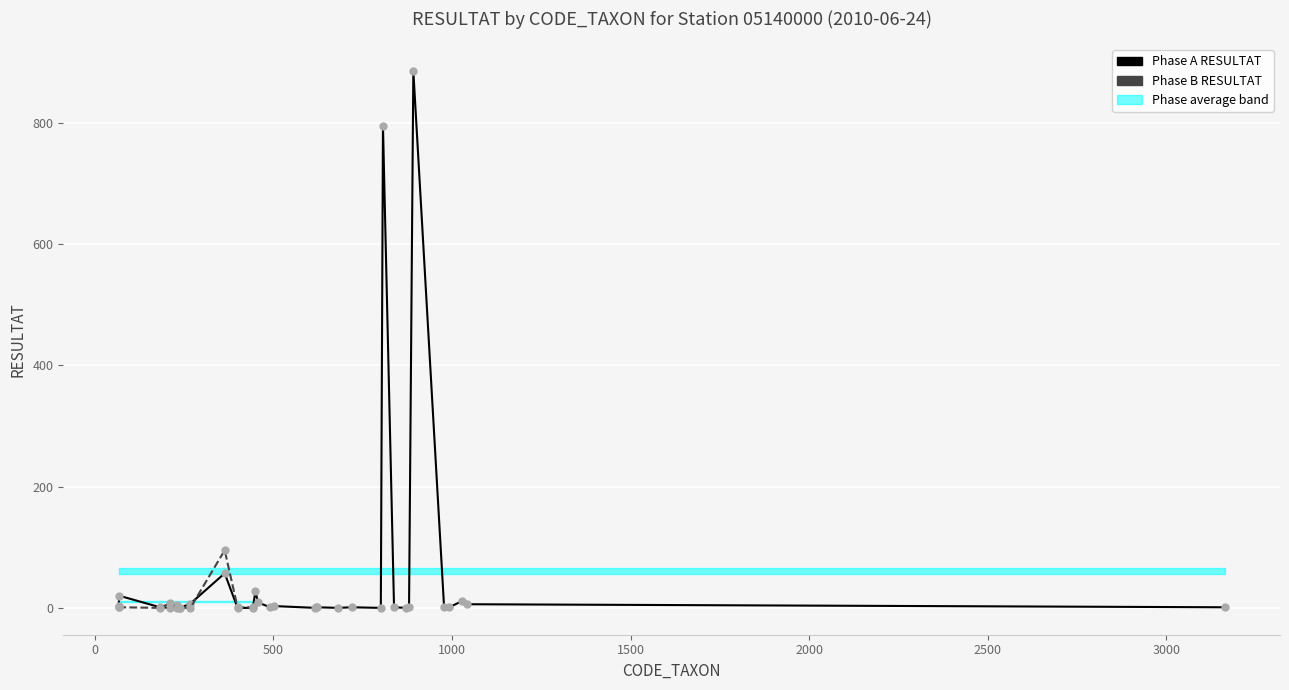

Which has a higher value, 231 or 239?

231